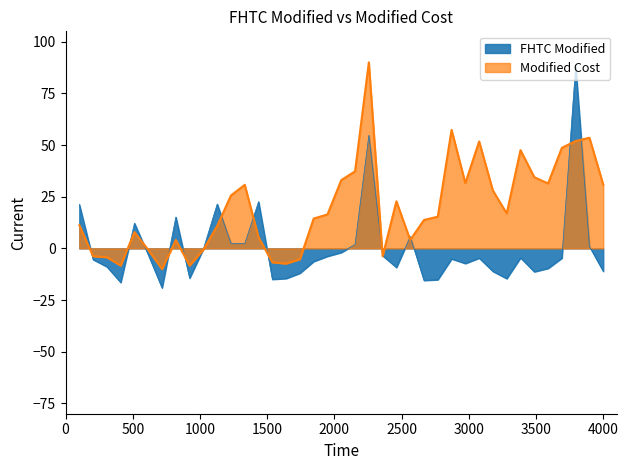

The value of FHTC Modified at 38 is 1.2. True or false?

False